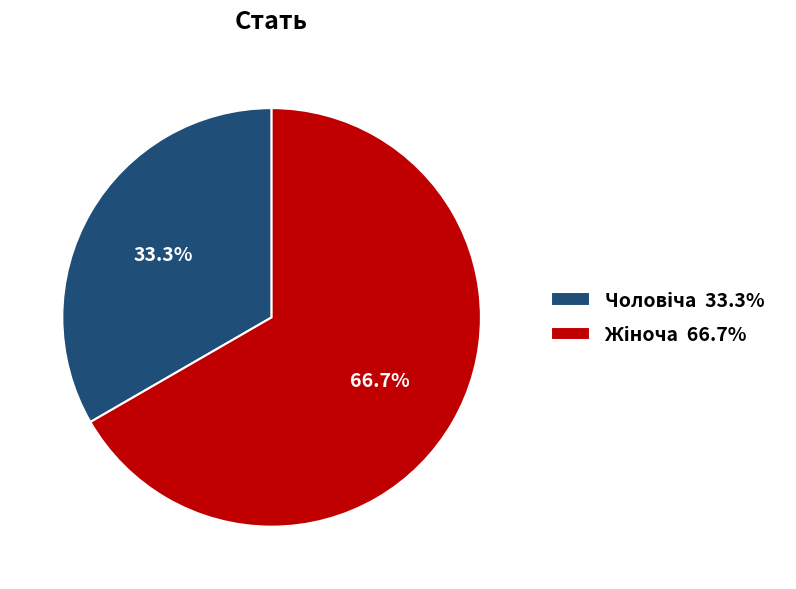

Does any single category account for the majority?

Yes